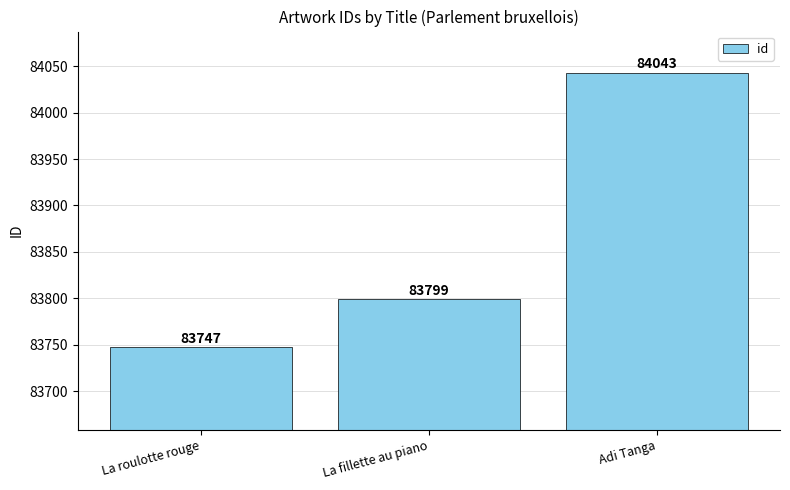

At which label is the value closest to 83895?

La fillette au piano